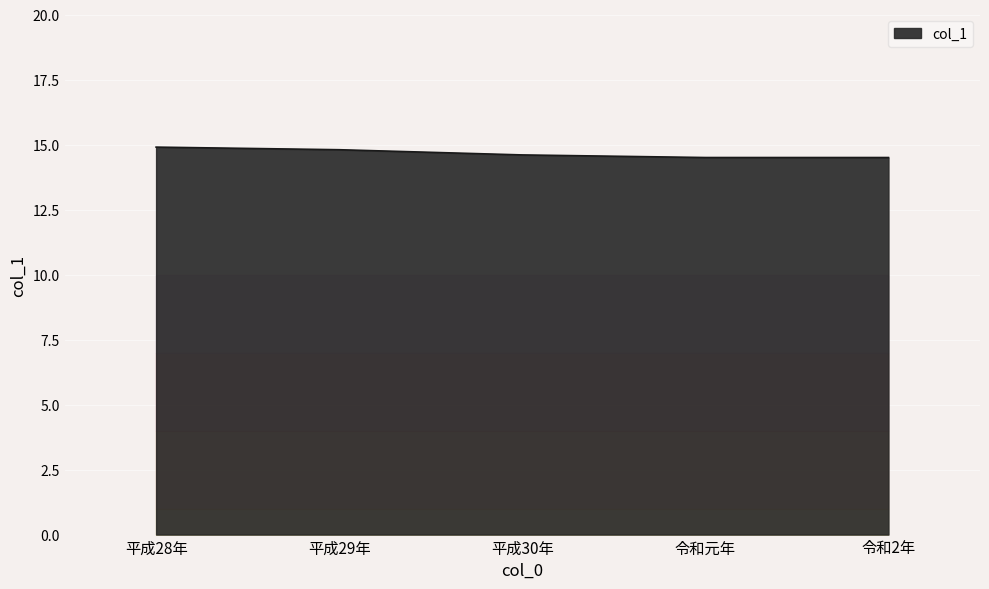

Which has a higher value, 平成29年 or 令和2年?

平成29年